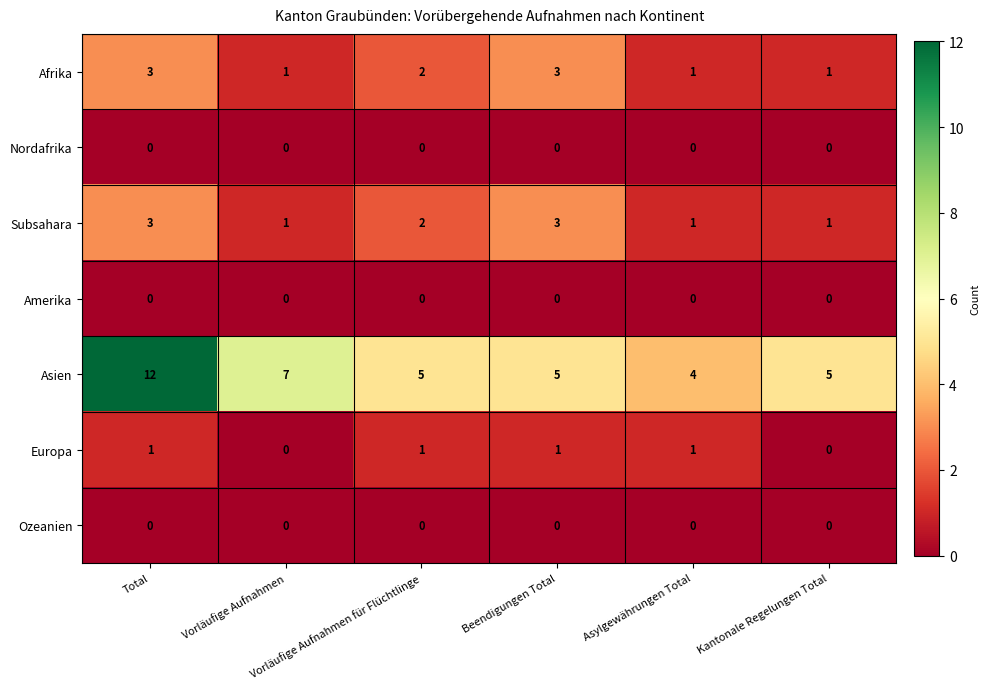

Count the Europa values in the range 0 to 1.

6